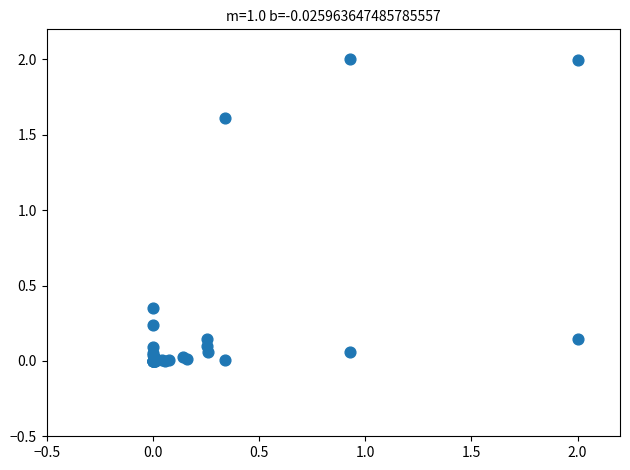

What Y value in the scatter plot is closest to 1?

1.6